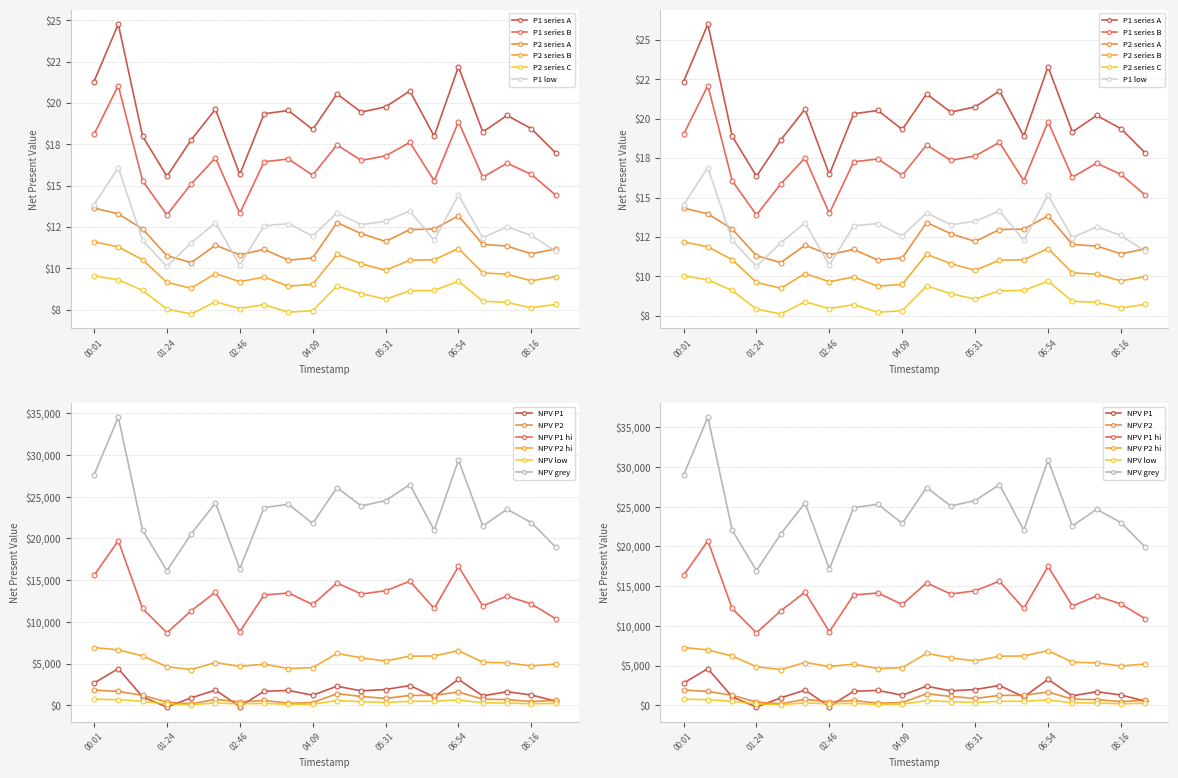

At how many categories does at least one series exceed 16?

18